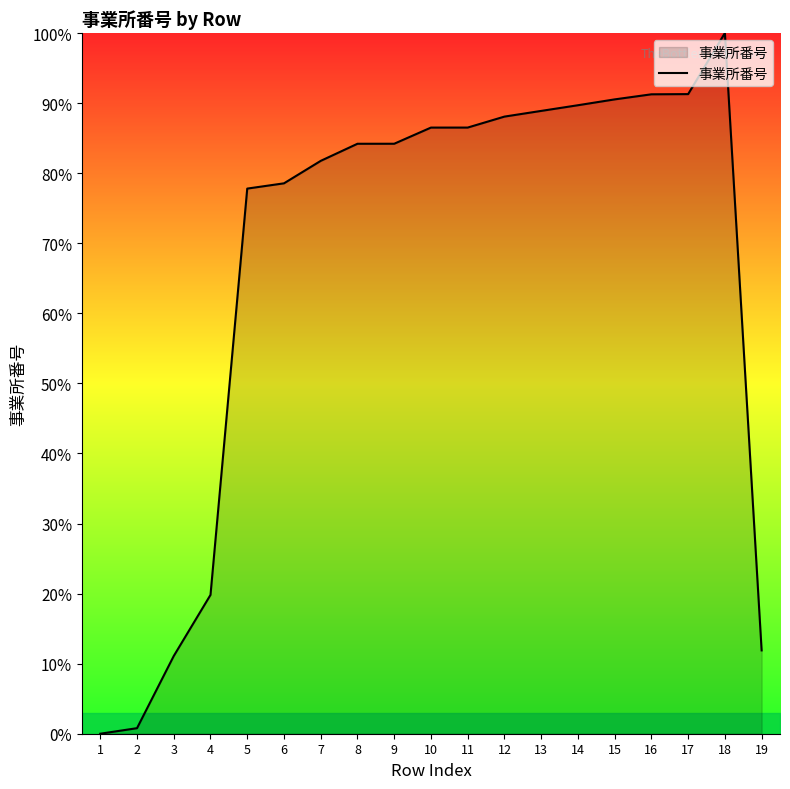

The chart shows a value of 78.6 at 6. True or false?

True